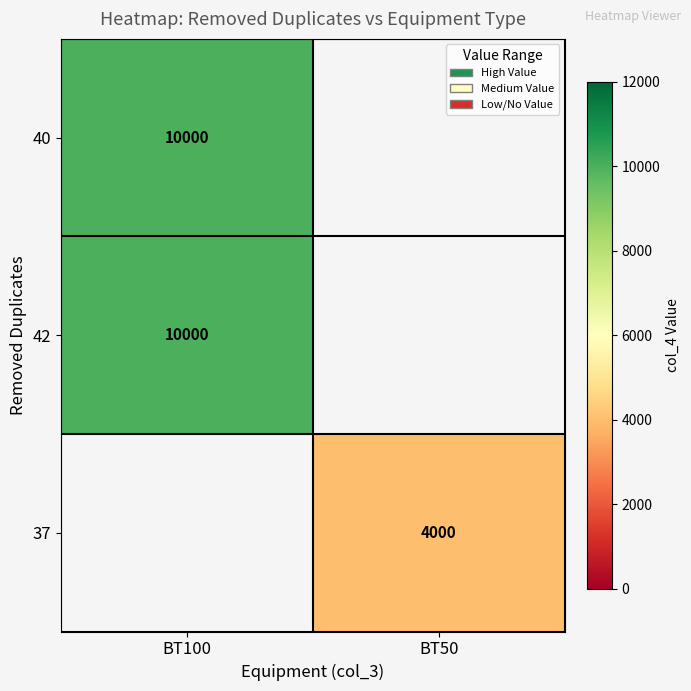

The value of 42 at BT100 is 5011. True or false?

False